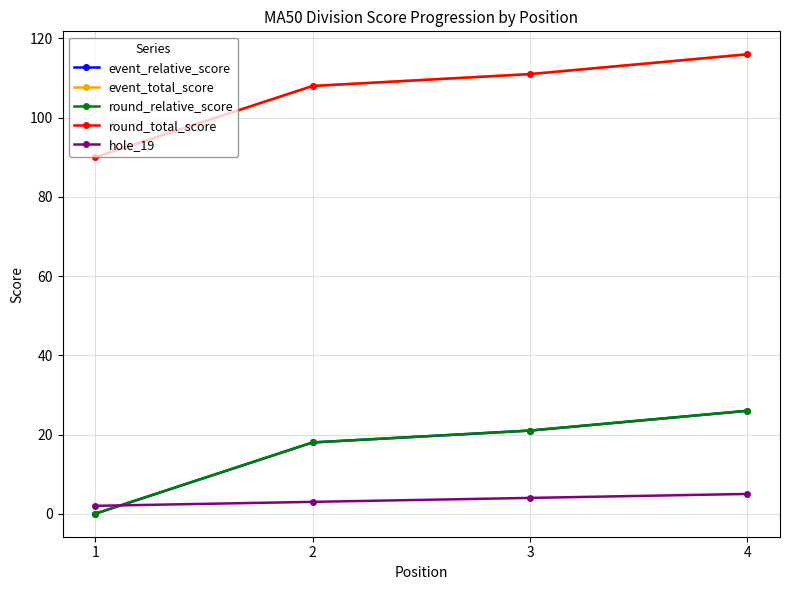

What is the difference between the maximum and second lowest values in the round_relative_score series?

8